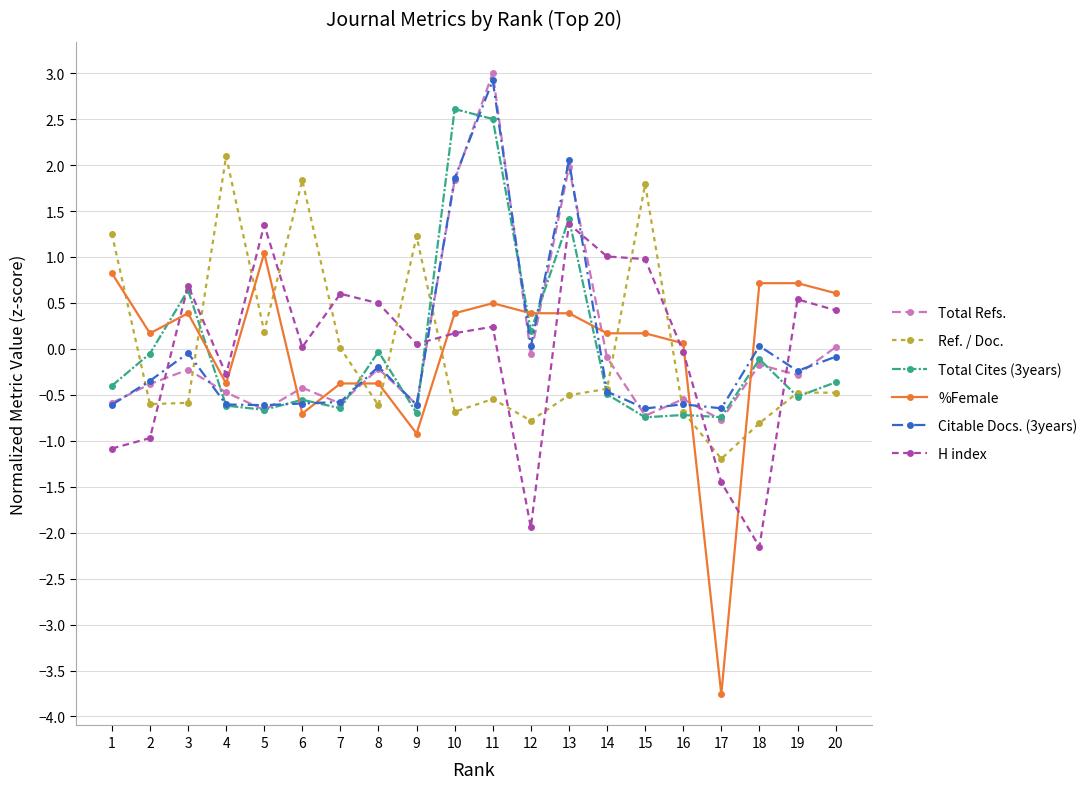

Is the value of Total Cites (3years) at 9 greater than the value of Citable Docs. (3years) at 5?

No